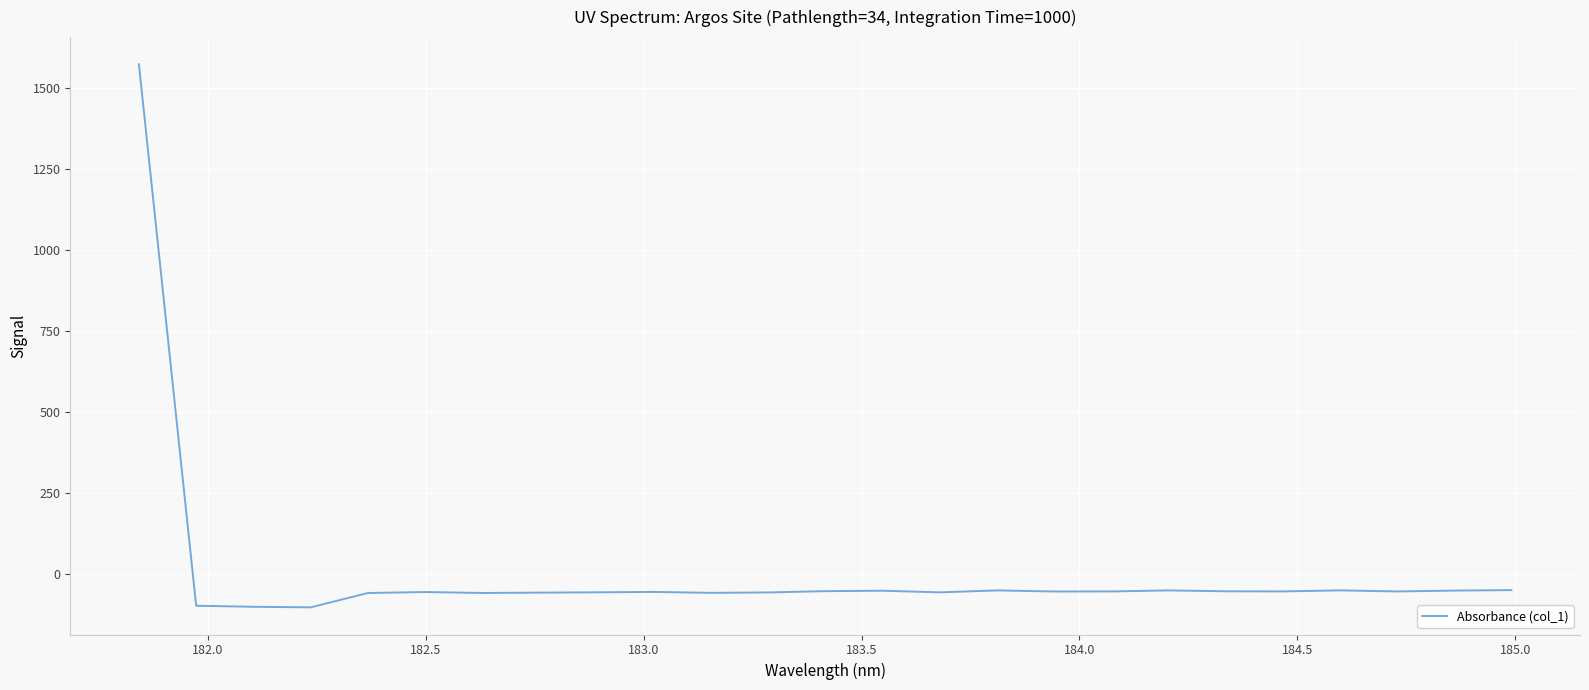

What is the difference between the maximum and minimum values?

1677.1